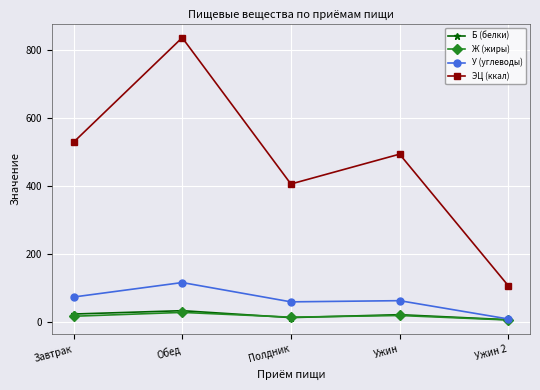

What is the maximum value shown in the chart?

836.7